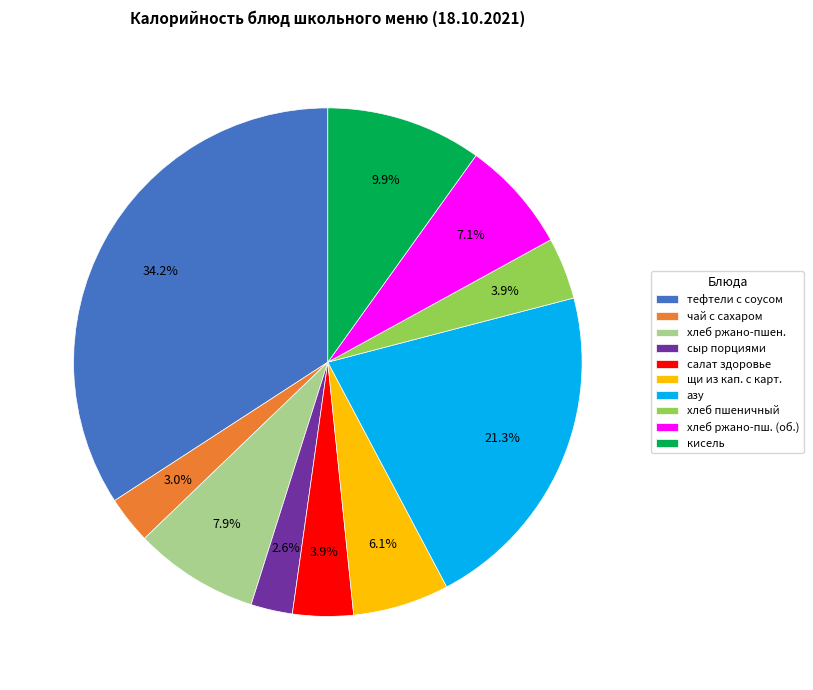

Which slice is the largest?

тефтели с соусом